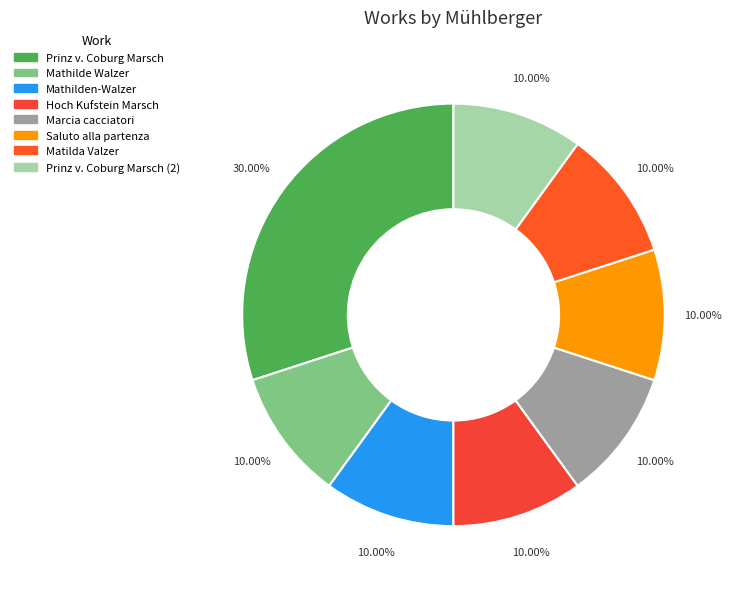

How many segments does this pie chart have?

8